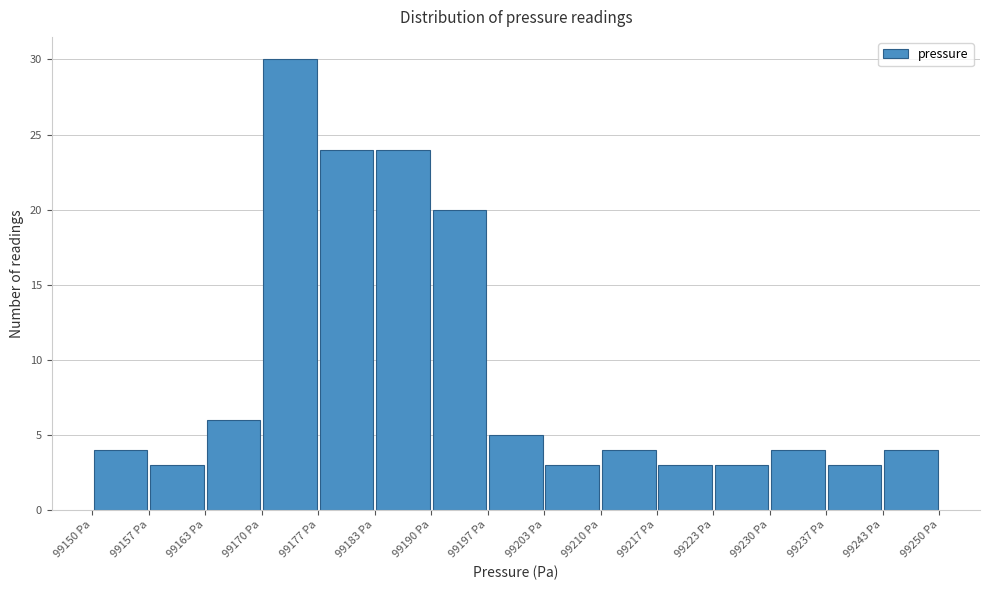

Reading left to right, transcribe this chart: for each bar, give the range it covers on the x-axis and its height. Neither the bar edges nor the heights are printed on the chart, so give them approximately, as read against the axes.

99150 to 99157: 4
99157 to 99163: 3
99163 to 99170: 6
99170 to 99177: 30
99177 to 99183: 24
99183 to 99190: 24
99190 to 99197: 20
99197 to 99203: 5
99203 to 99210: 3
99210 to 99217: 4
99217 to 99223: 3
99223 to 99230: 3
99230 to 99237: 4
99237 to 99243: 3
99243 to 99250: 4